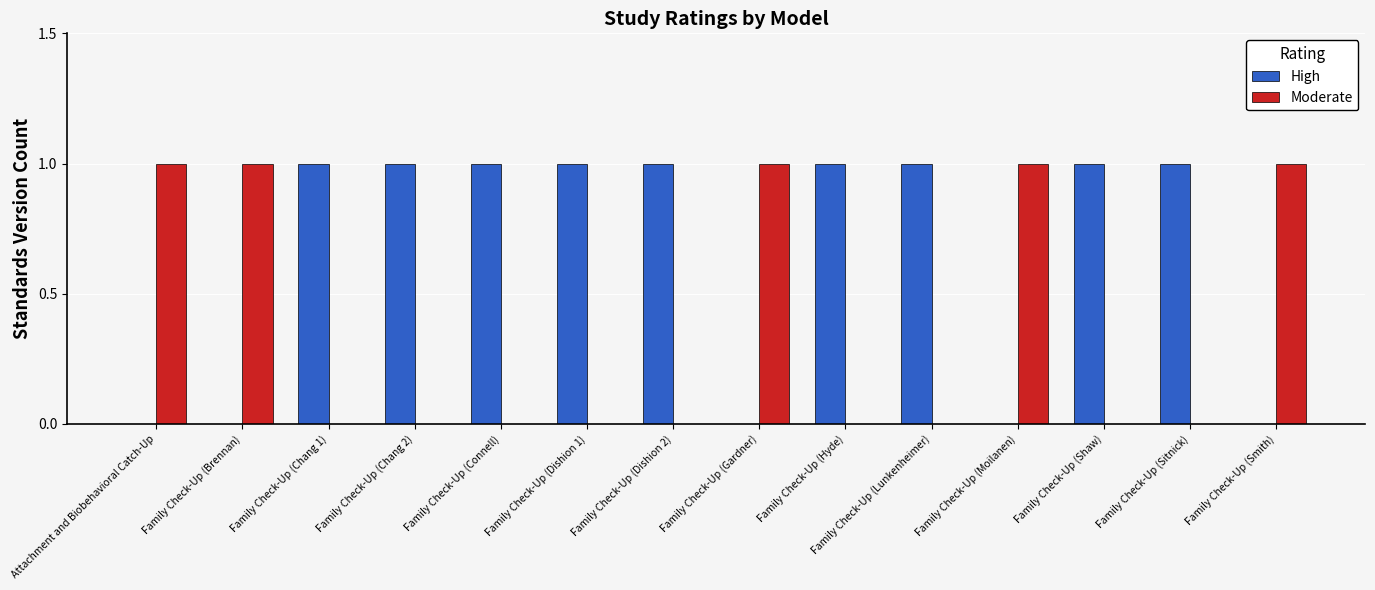

Is it true that High equals 0 at Family Check-Up (Smith)?

True